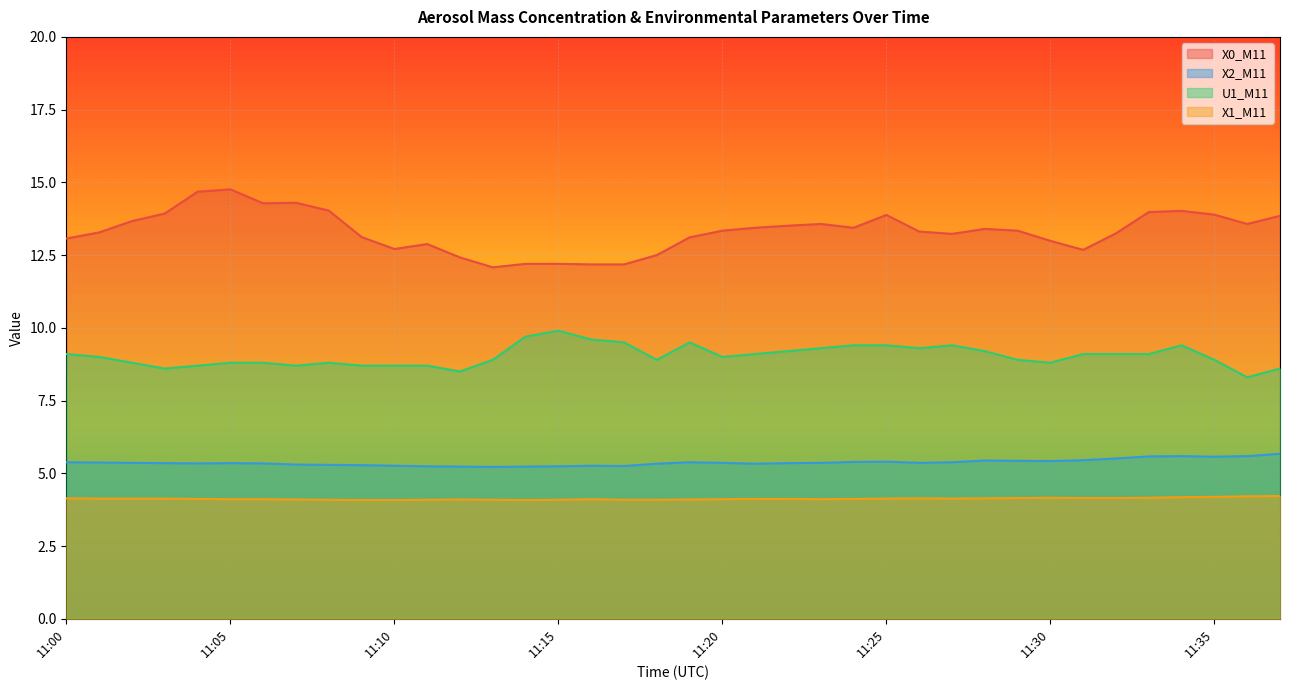

Is the value of X0_M11 at 11:15 greater than the value of X1_M11 at 11:10?

Yes